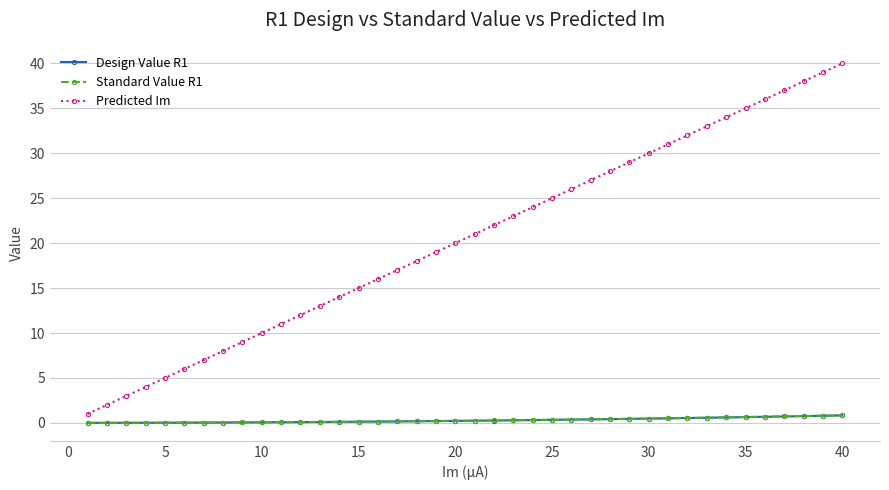

True or false: Predicted Im has more than 2 points higher than both neighbors.

False